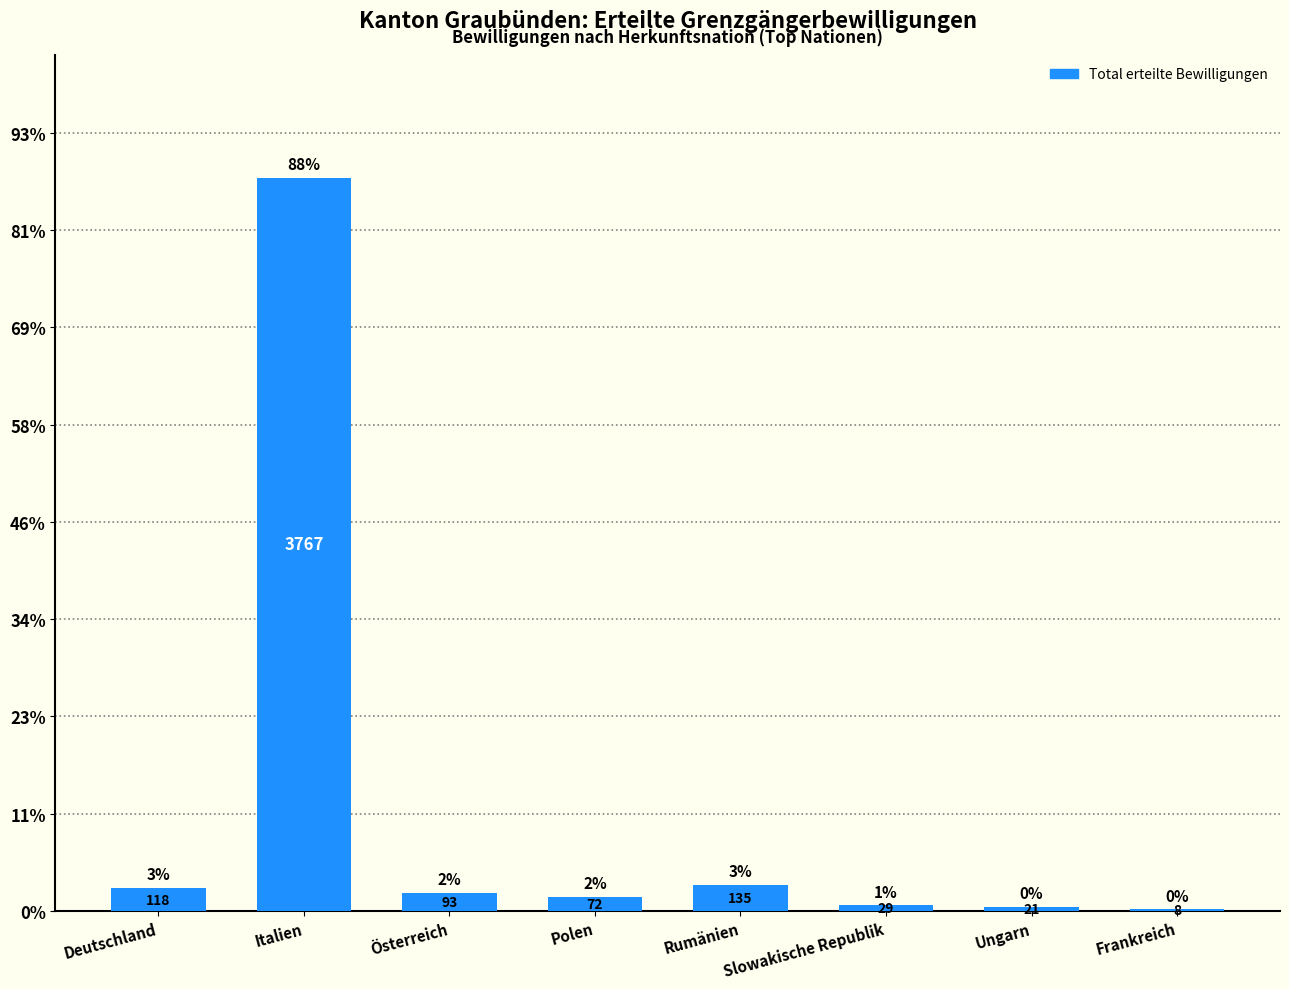

At which label is the value closest to 1887?

Rumänien